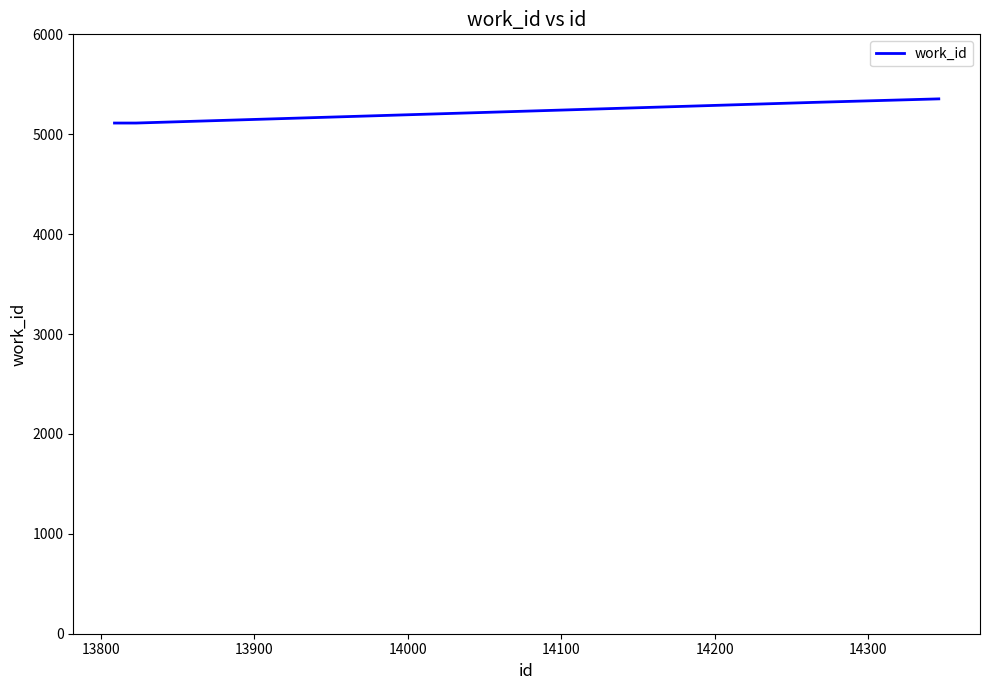

What is the difference between the maximum and minimum values?

242